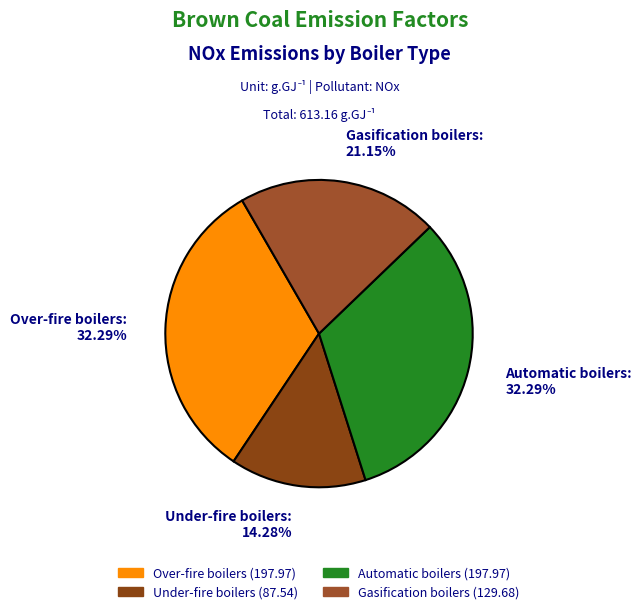

Which category has the smallest portion of the pie?

Under-fire boilers